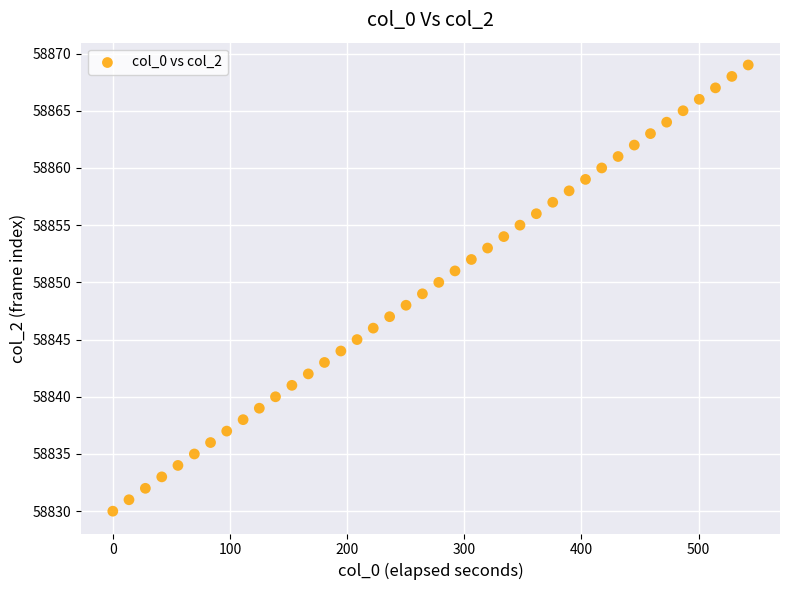

What is the range of Y values (max minus min)?

39